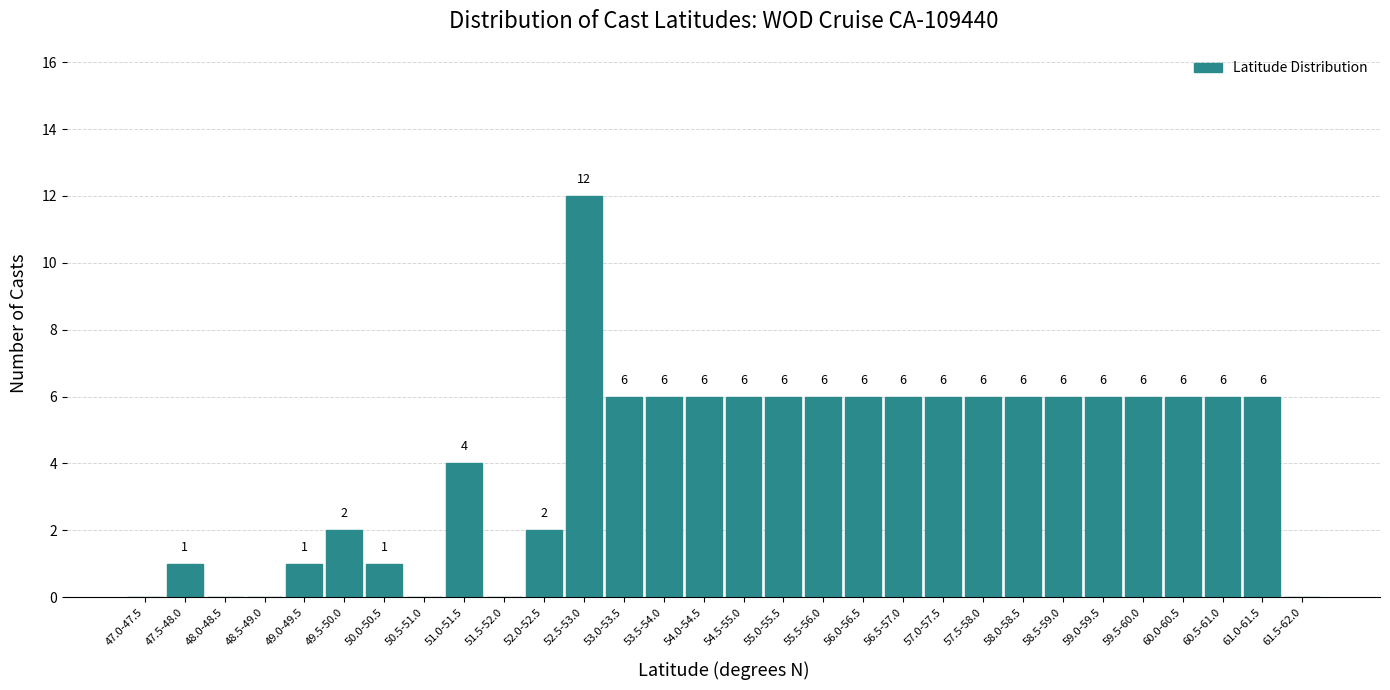

Reading left to right, what are all the values shown in this chart?

47.0-47.5=0	47.5-48.0=1	48.0-48.5=0	48.5-49.0=0	49.0-49.5=1	49.5-50.0=2	50.0-50.5=1	50.5-51.0=0	51.0-51.5=4	51.5-52.0=0	52.0-52.5=2	52.5-53.0=12	53.0-53.5=6	53.5-54.0=6	54.0-54.5=6	54.5-55.0=6	55.0-55.5=6	55.5-56.0=6	56.0-56.5=6	56.5-57.0=6	57.0-57.5=6	57.5-58.0=6	58.0-58.5=6	58.5-59.0=6	59.0-59.5=6	59.5-60.0=6	60.0-60.5=6	60.5-61.0=6	61.0-61.5=6	61.5-62.0=0